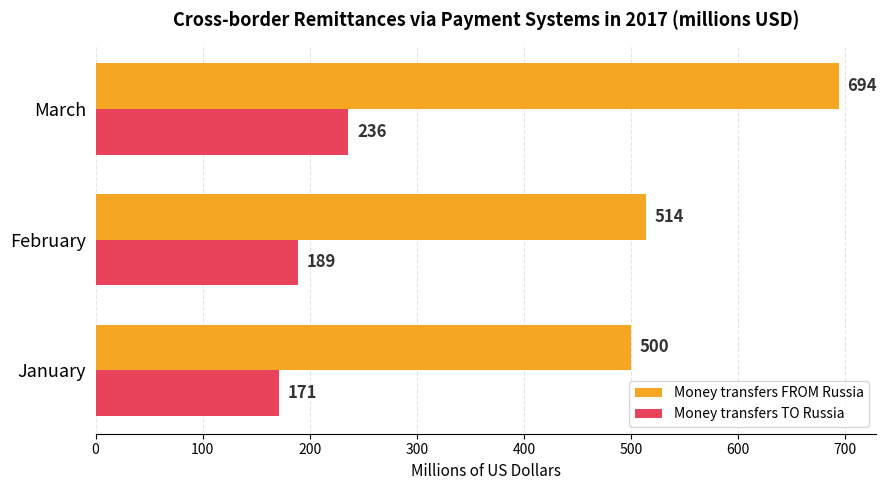

List the labels in order of Money transfers FROM Russia value, smallest first.

January, February, March